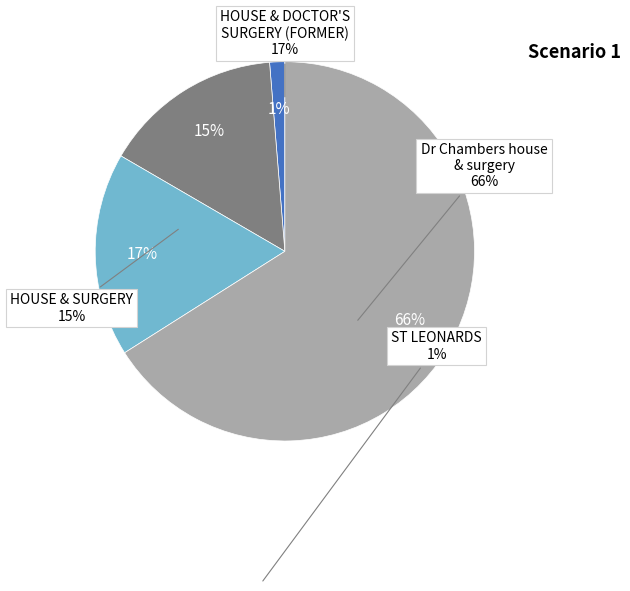

True or false: Dr Chambers house & surgery accounts for 66% of the total.

True